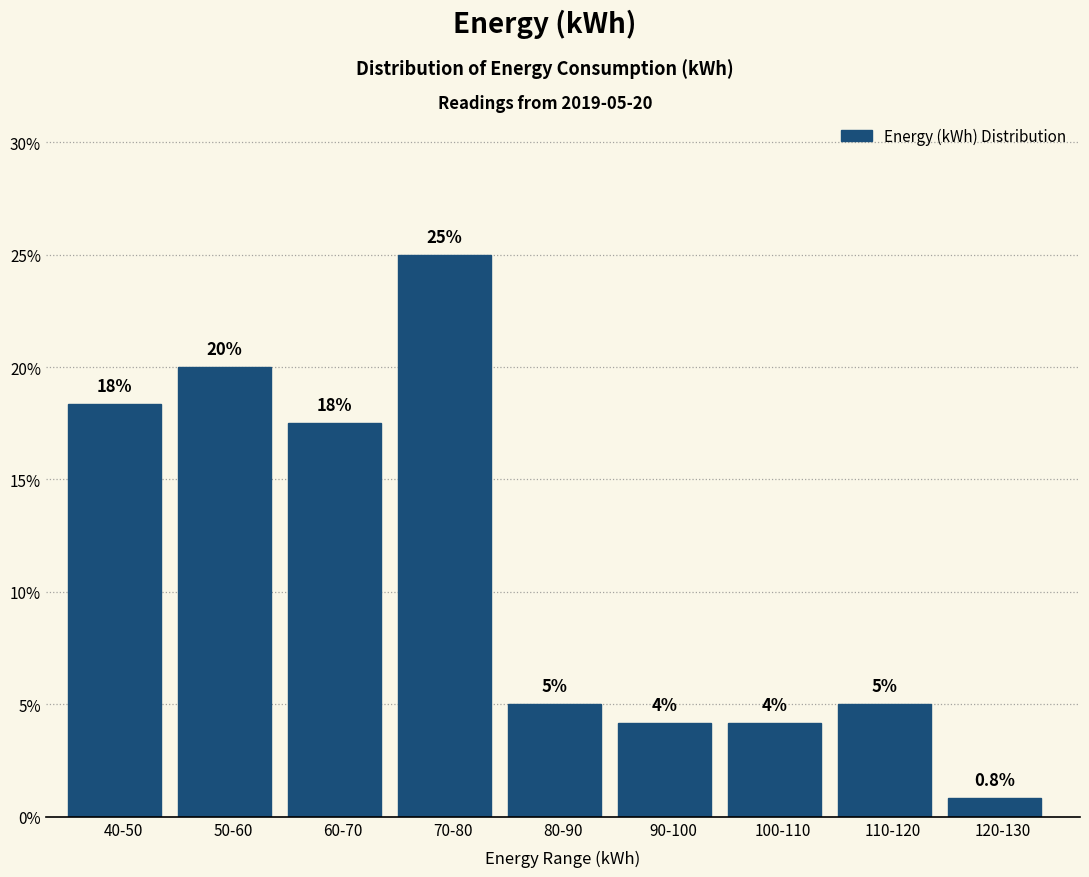

What is the label of the 1st bar from the left?

40-50